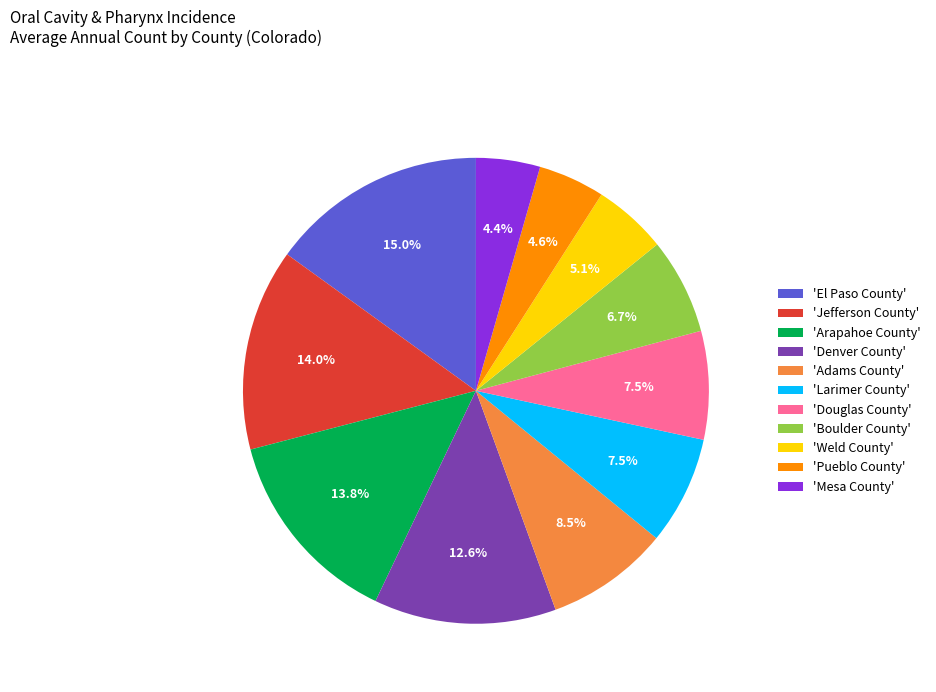

To the nearest percent, what is the difference between the largest and smallest slice percentages?

11%